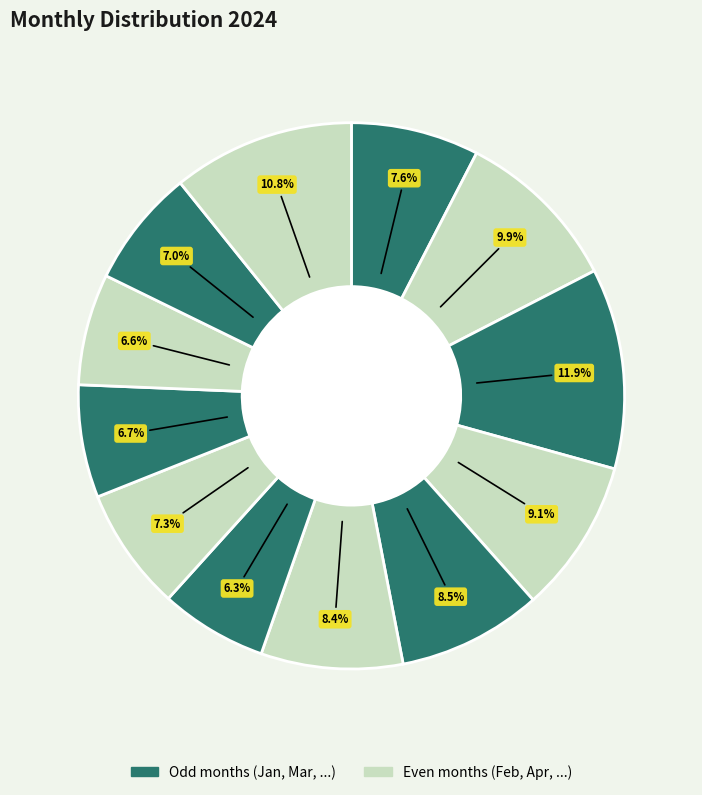

How many slices are in this pie chart?

12